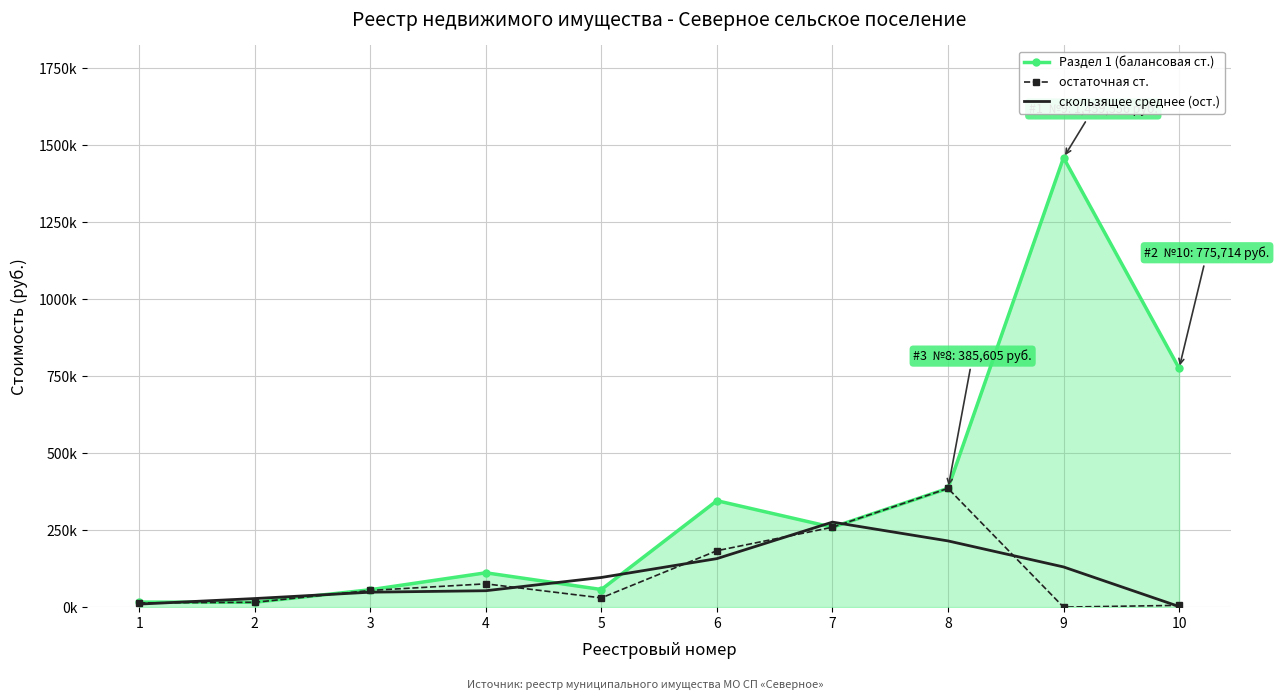

Reading left to right, extract all data points from this chart.

Раздел 1 (балансовая ст.): 16200.0	15846.0	56340.0	111441.0	57130.0	345618.0	259315.8	385604.6	1459556.1	775714.3
остаточная ст.: 13657.5	15634.7	54100.5	75581.2	29936.4	183179.0	259315.8	385604.6	0.0	5721.9
скользящее среднее (ост.): 9764.1	27797.6	48438.8	53206.0	96232.2	157477.1	276033.1	214973.5	130442.2	1907.3